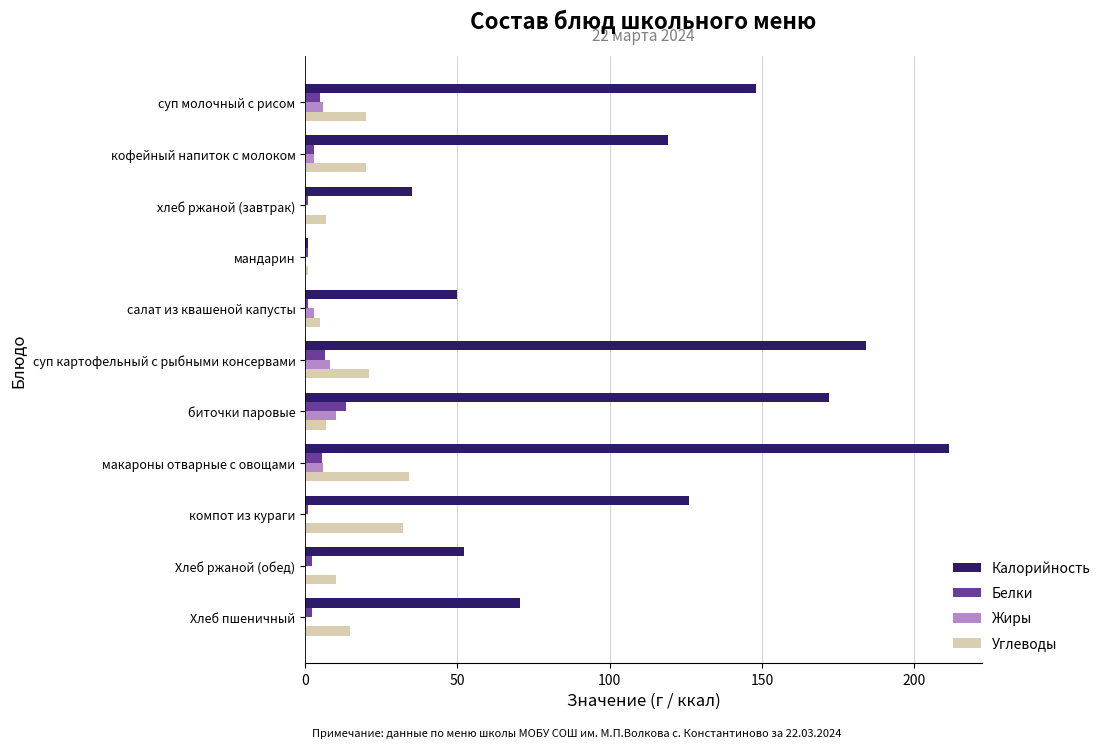

At which category is the sum across all series the highest?

макароны отварные с овощами